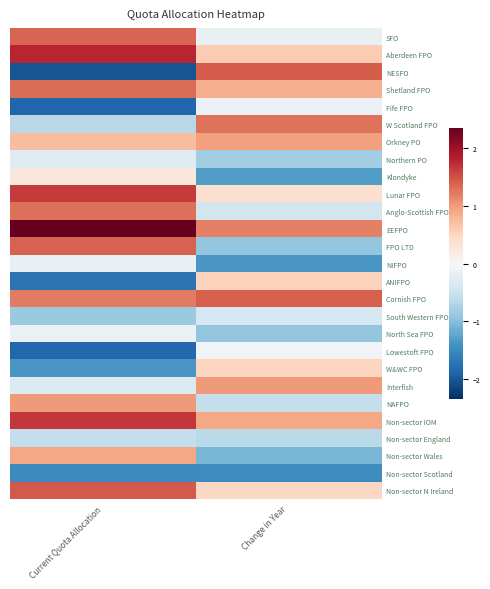

Which series changed the most between Current Quota Allocation and Change in Year?

NESFO